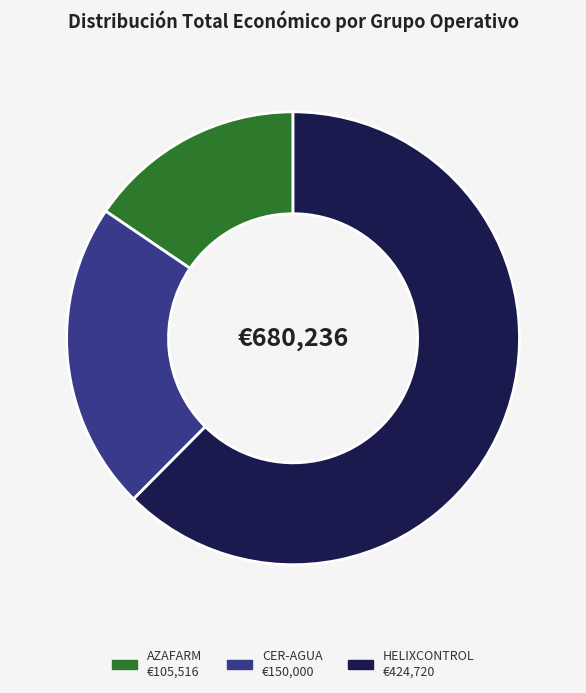

Rank the categories by value from lowest to highest.

AZAFARM, CER-AGUA, HELIXCONTROL